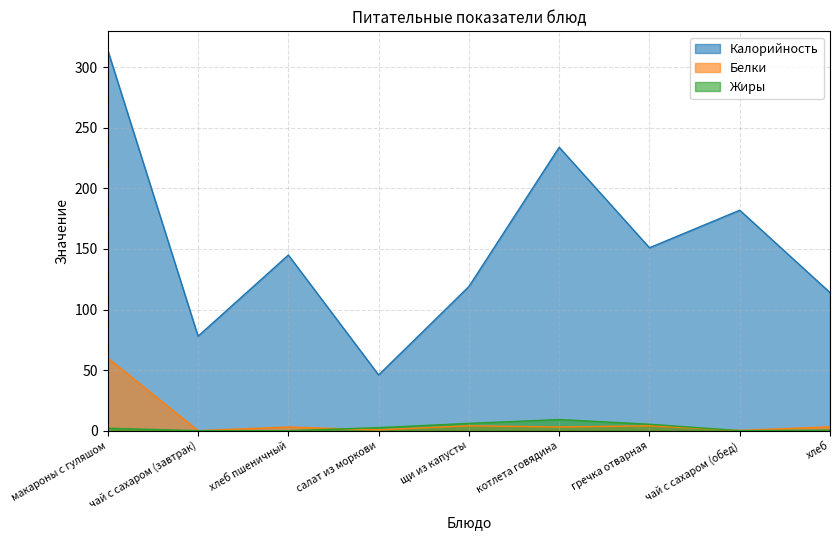

How many data points in Жиры are above 2?

4